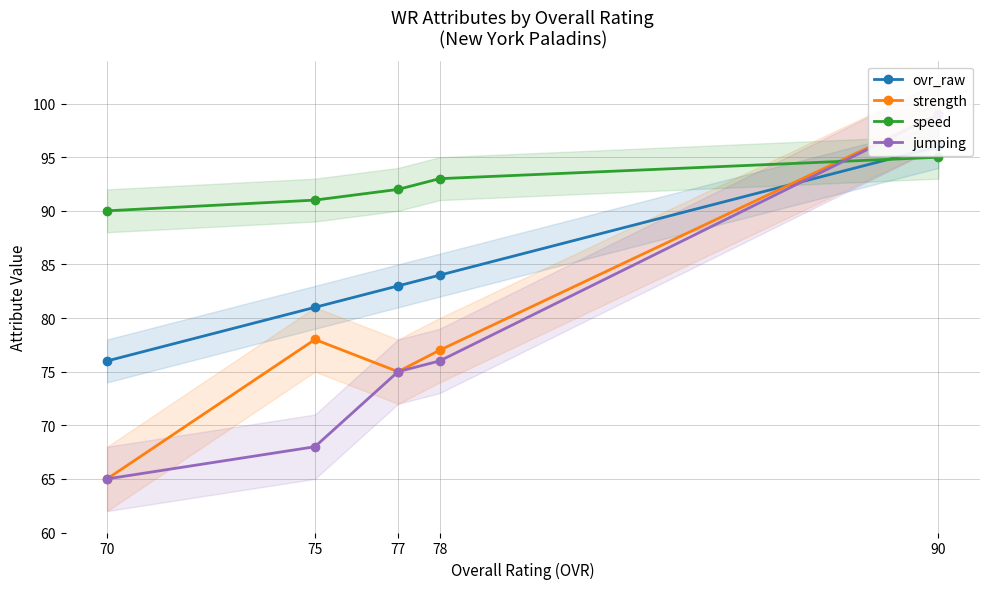

What is the minimum value for speed?

90